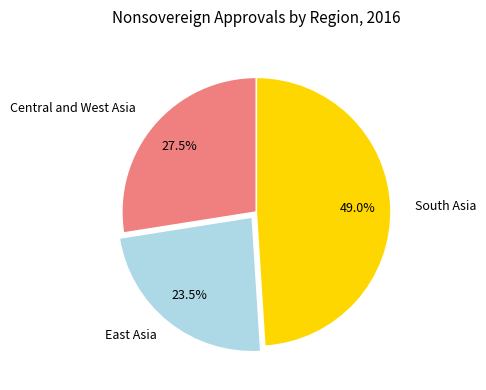

Does any single category account for the majority?

No